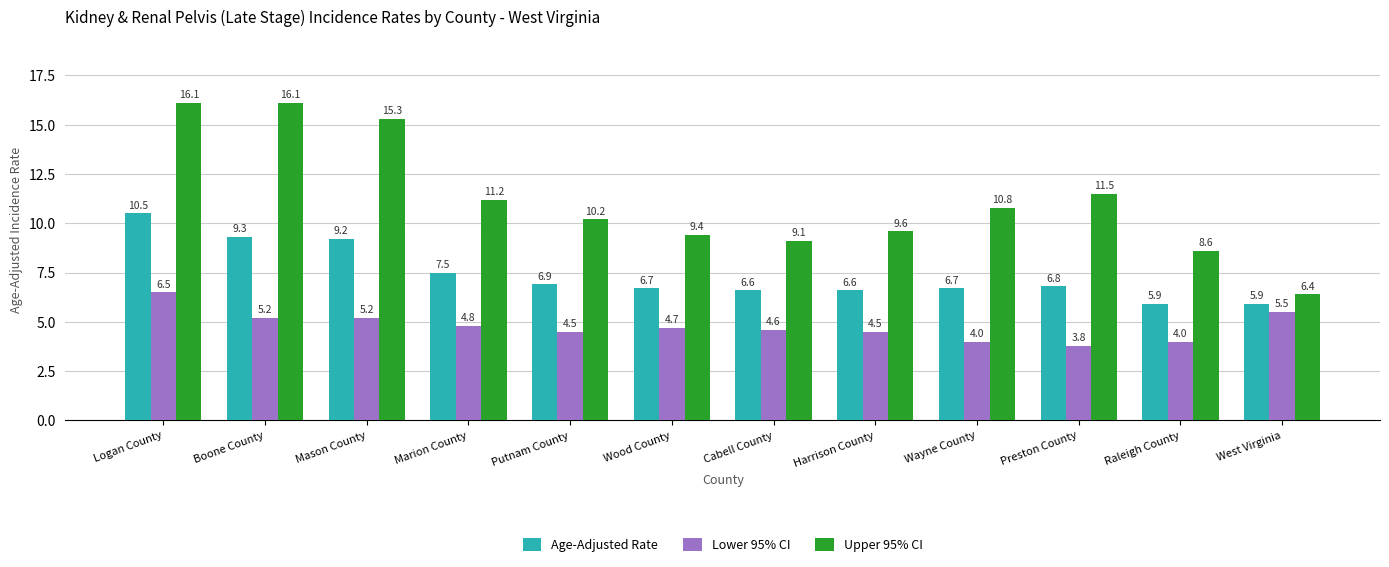

What is the label of the 5th bar from the left?

Putnam County